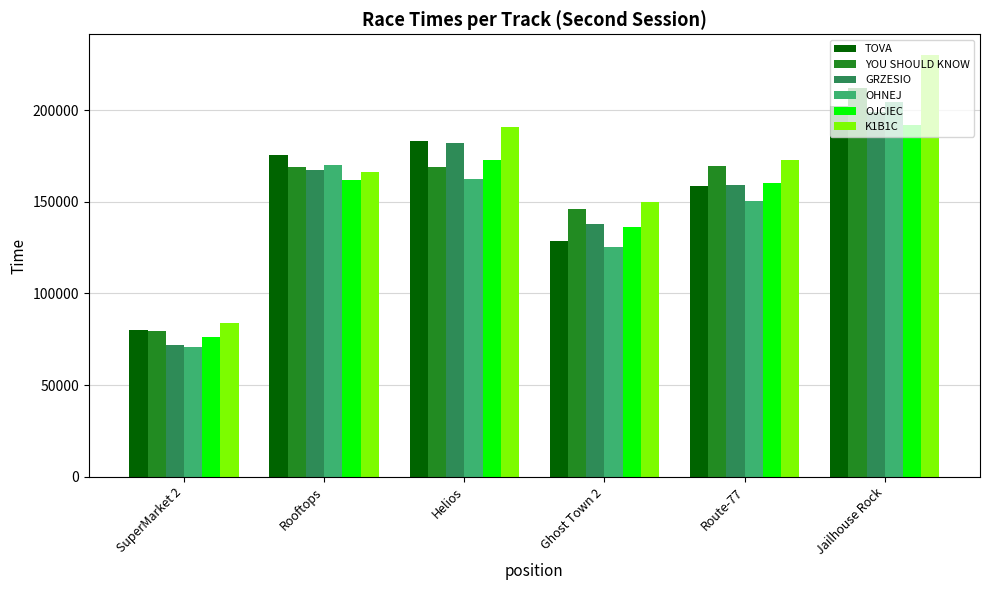

What is the total value across all series at Rooftops?

1010245